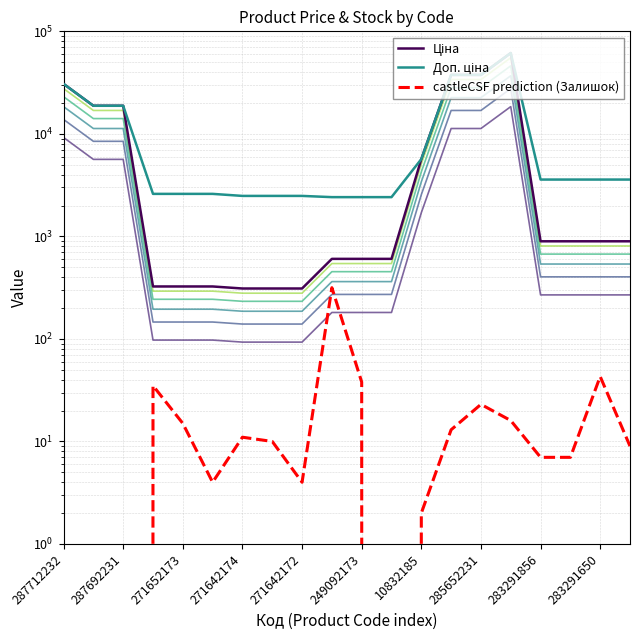

What is the difference between the highest and lowest values at 271652173?

2583.3